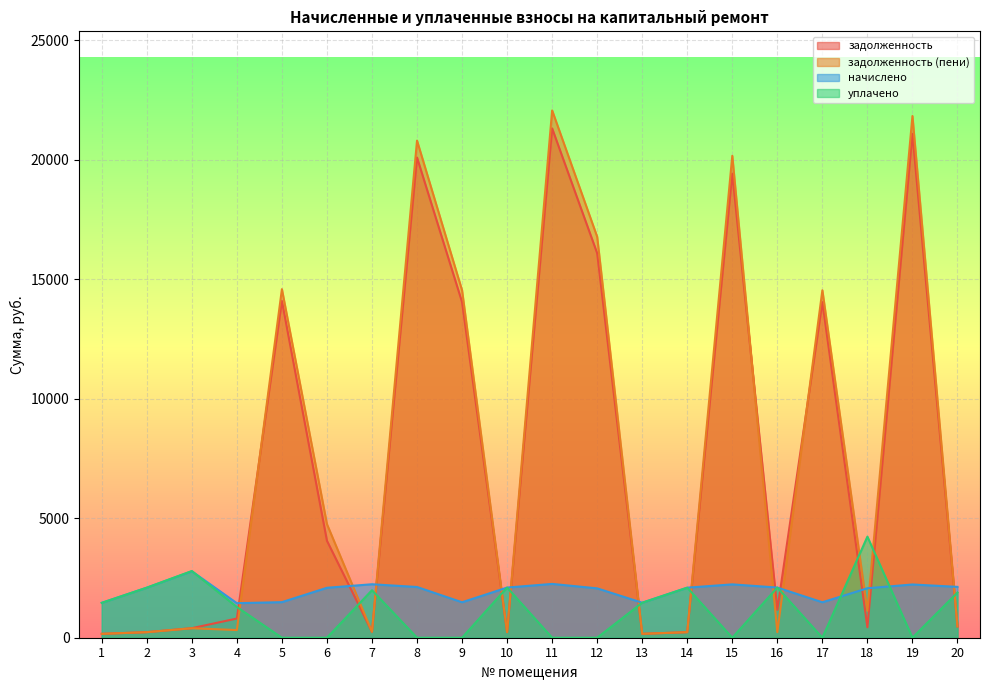

How many values in the задолженность series are below 1166?

10